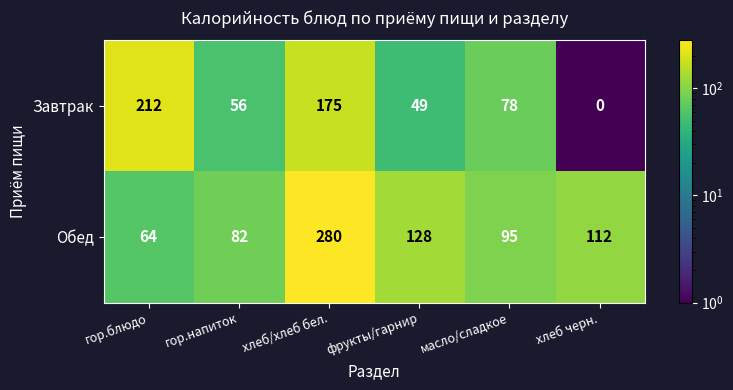

How many data points does each series have?

6